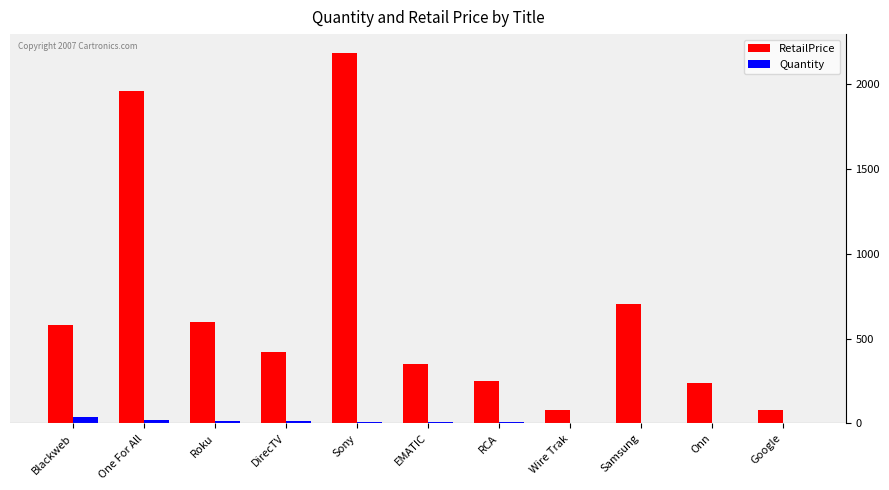

Is it true that RetailPrice equals 80.0 at Google?

True